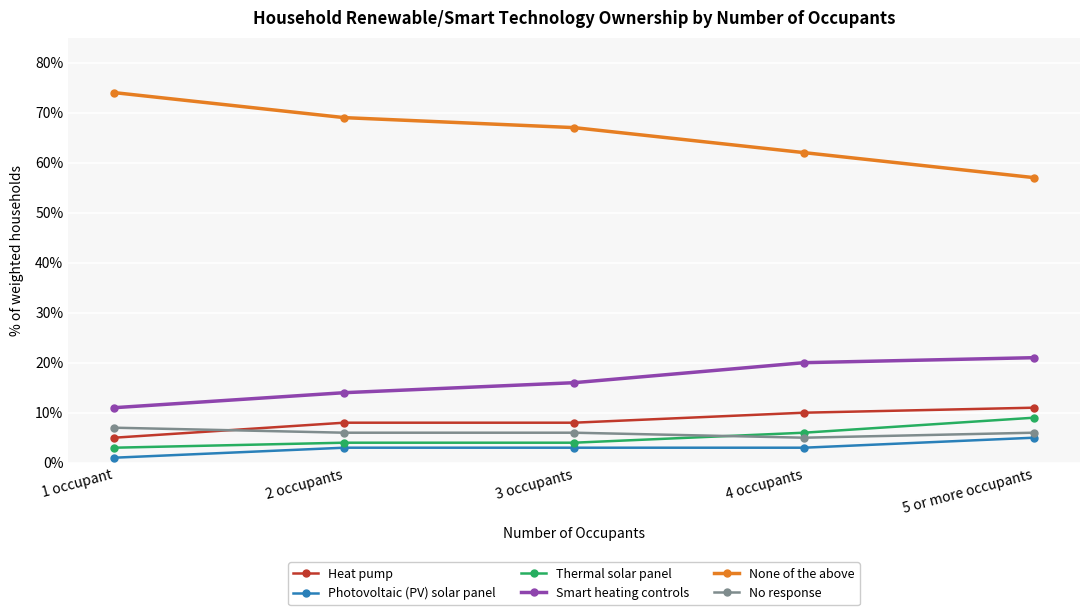

What are all the series names shown in the legend?

Heat pump, Photovoltaic (PV) solar panel, Thermal solar panel, Smart heating controls, None of the above, No response